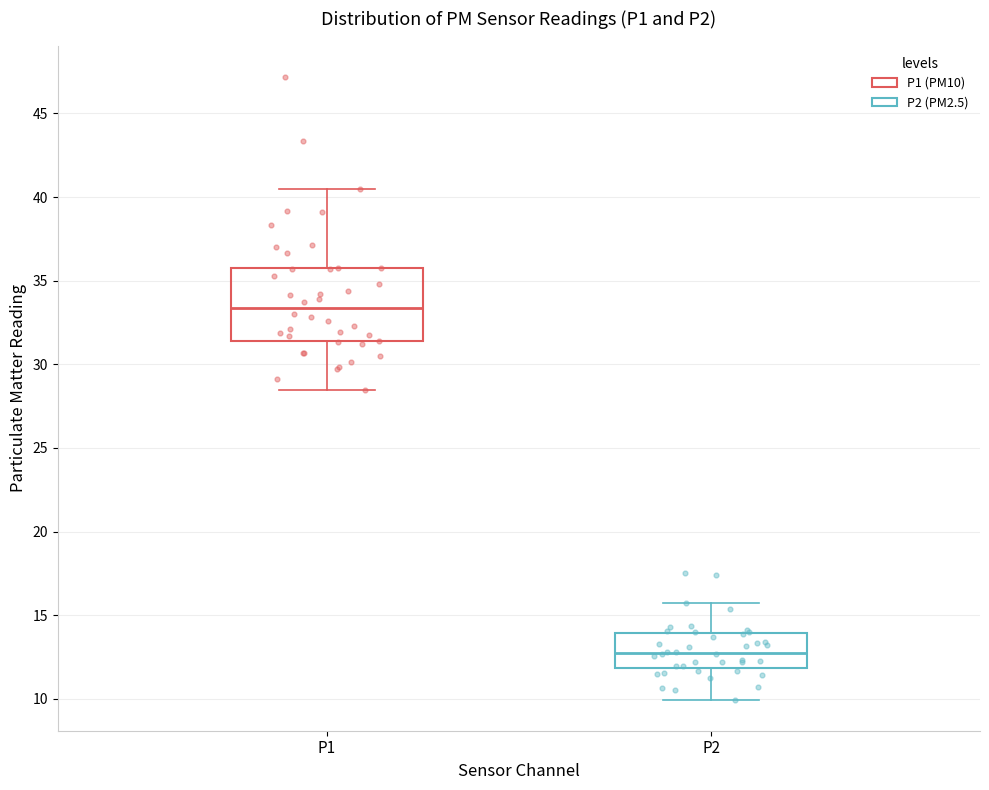

Reading left to right, read every box against the y-axis: the position of its median line, the range the box covers, and the ends of its whiskers. The values are not printed on the chart, so give them approximately, as read against the axis.

P1: median 33.5, box 31.5 to 36.0, whiskers 28.5 to 40.5
P2: median 12.5, box 12.0 to 14.0, whiskers 10.0 to 15.5